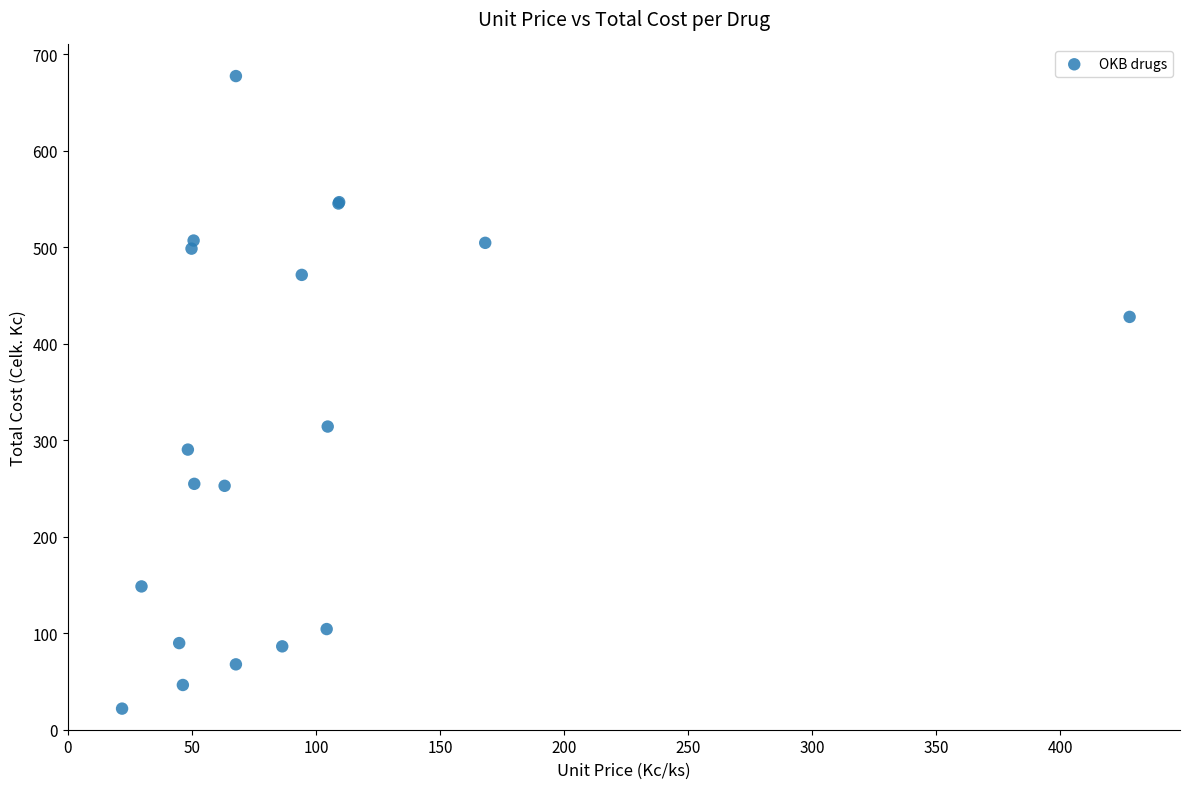

What Y value in the scatter plot is closest to 349?

314.3